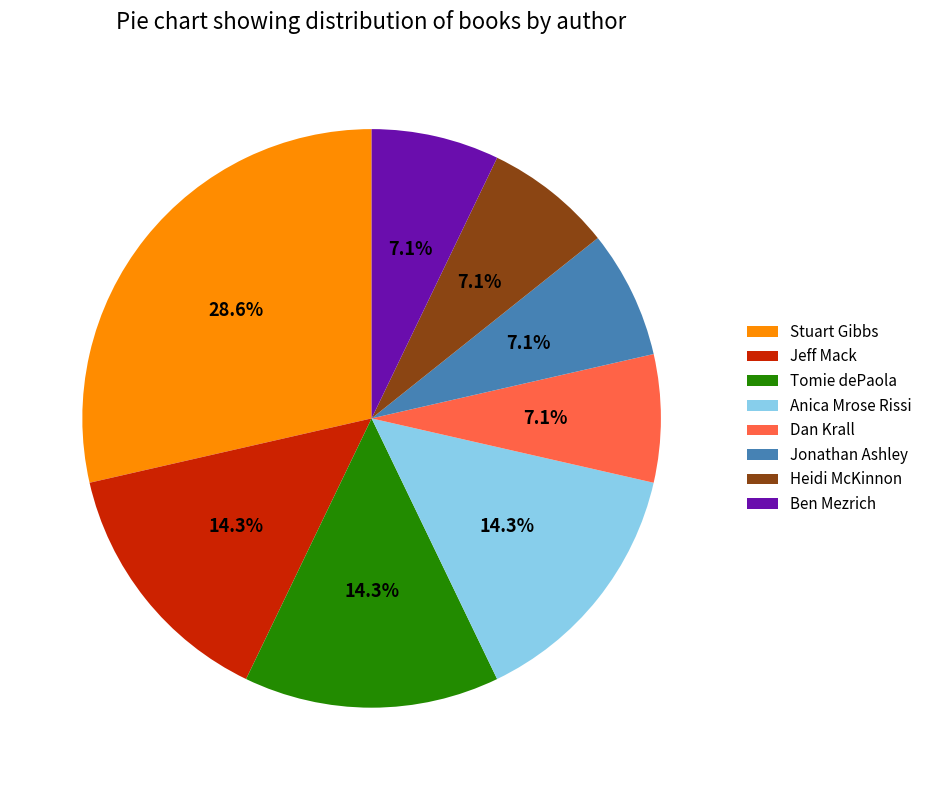

Is it true that Anica Mrose Rissi is 6% of the pie?

False